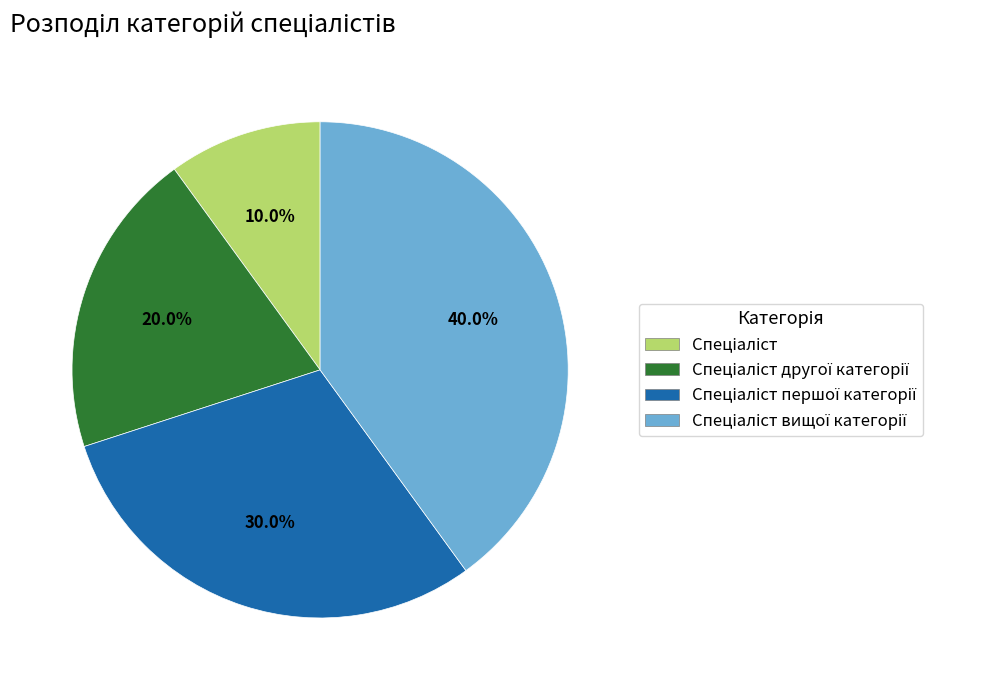

Is there any slice that represents more than half of the pie?

No